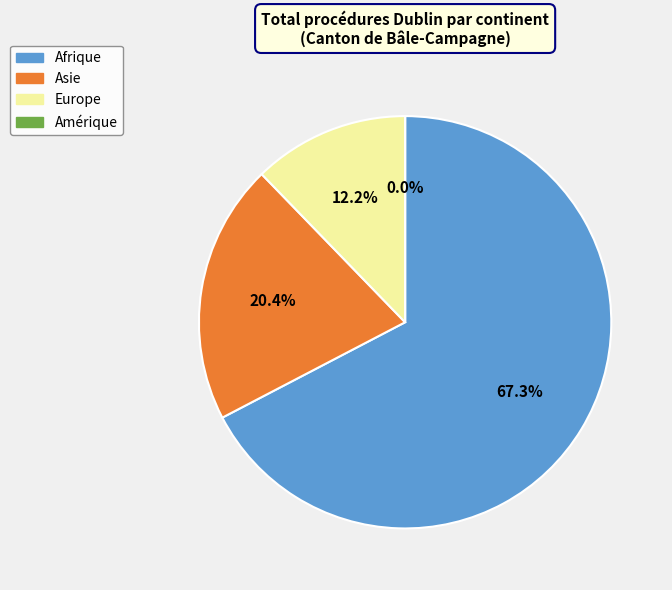

To the nearest percent, what is the average slice percentage?

25%